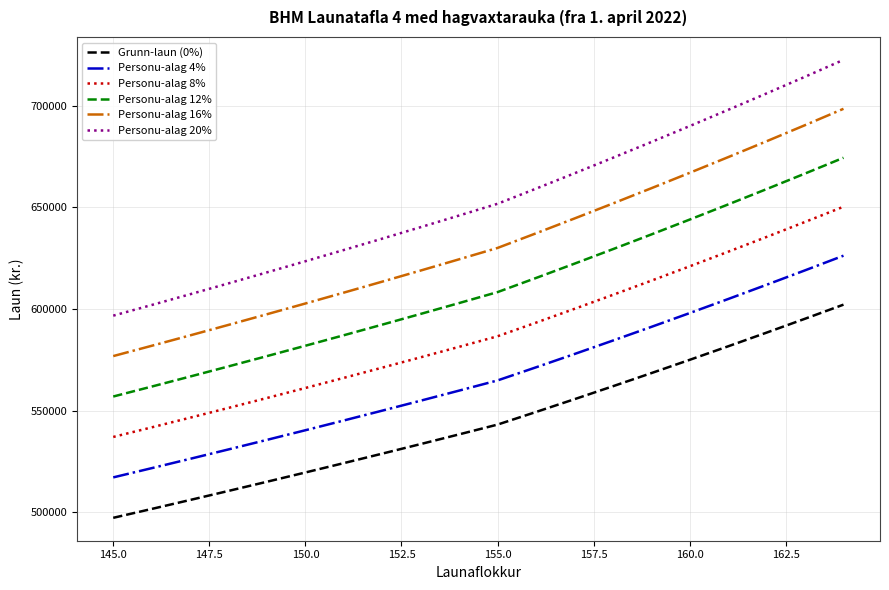

Which series has the largest range (max minus min)?

Personu-alag 20%